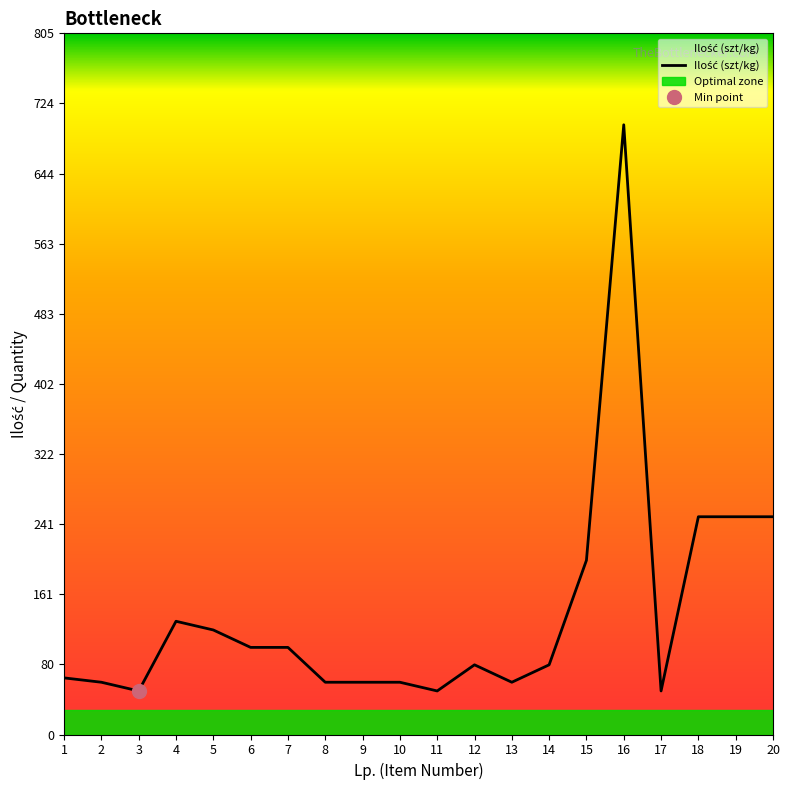

Which label corresponds to the smallest value in the chart?

3